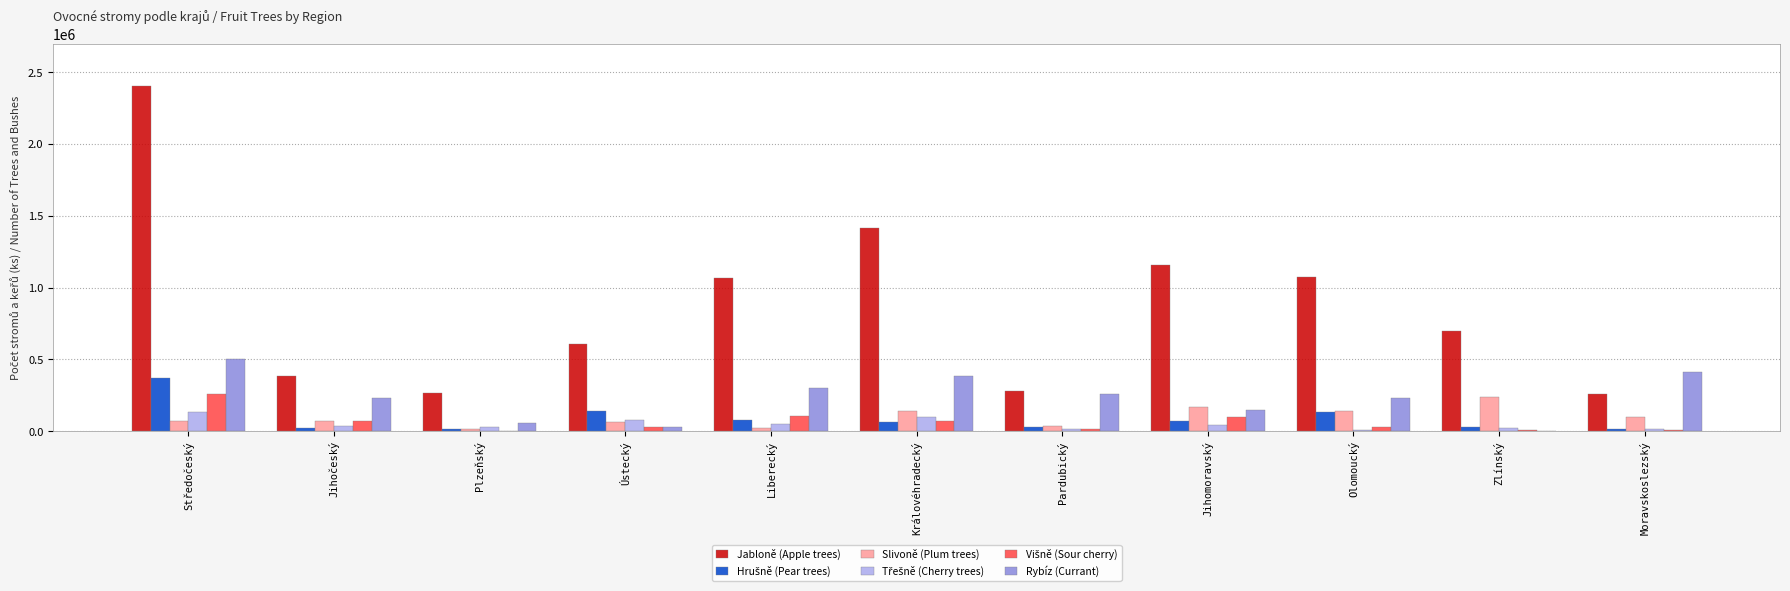

How many groups of bars are there?

11